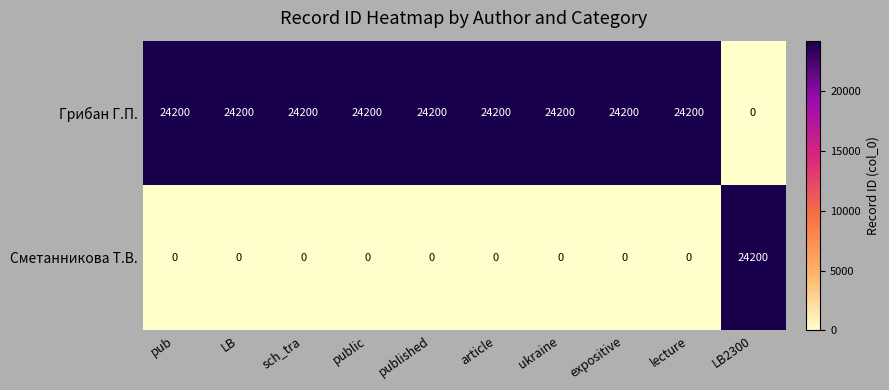

True or false: Сметанникова Т.В. has a value of 0 at pub.

True